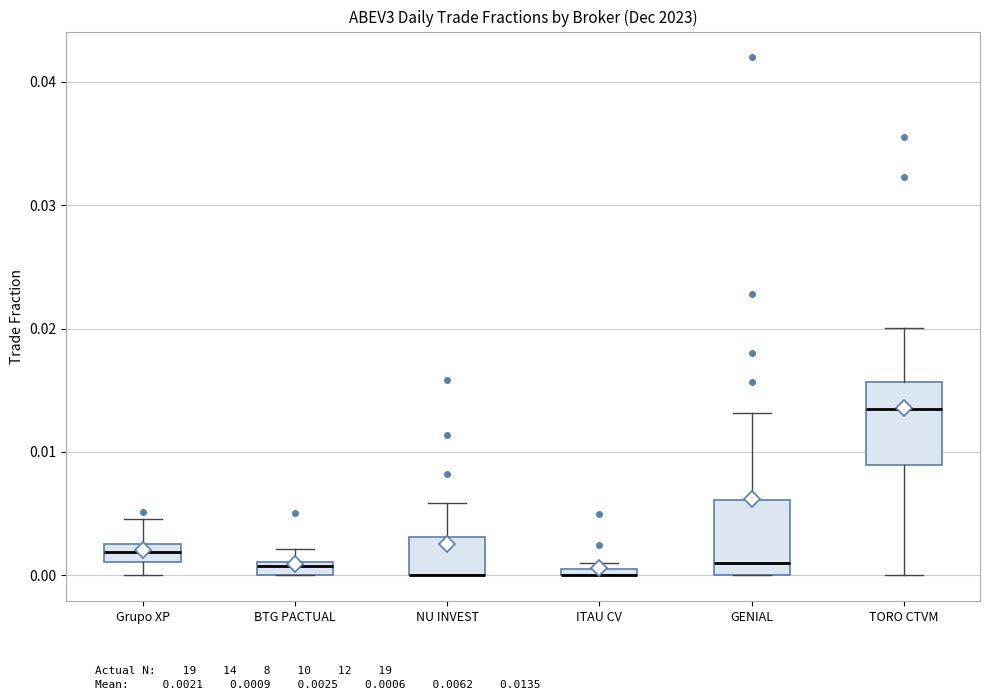

Where is the upper edge of the box for ITAU CV on the y-axis? The values are not printed on the chart, so give them approximately, as read against the axis.

0.001